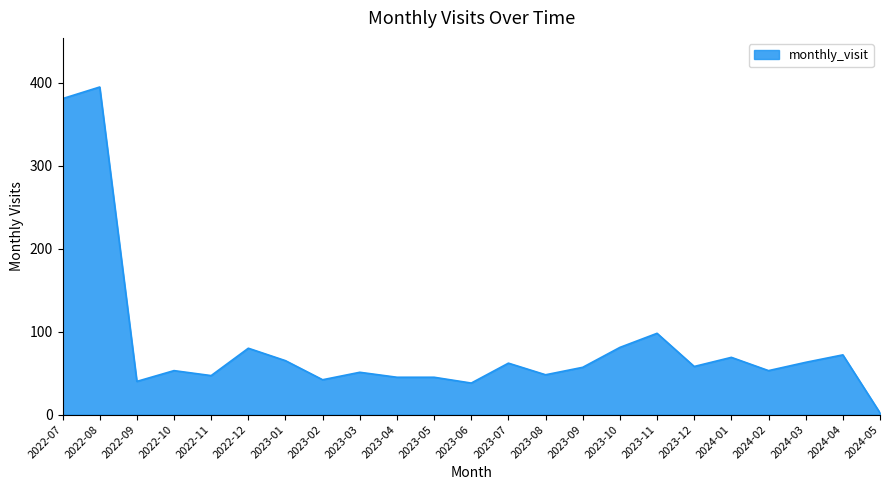

What is the difference between the maximum and minimum values?

393